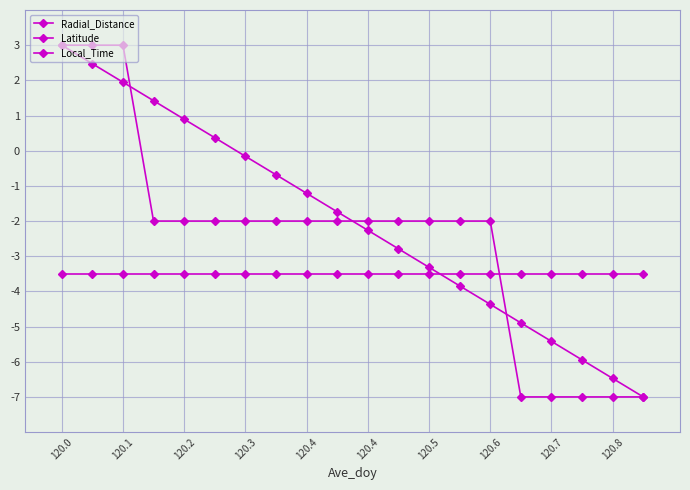

Which series ends up on top after the final intersection of Radial_Distance and Latitude?

Latitude